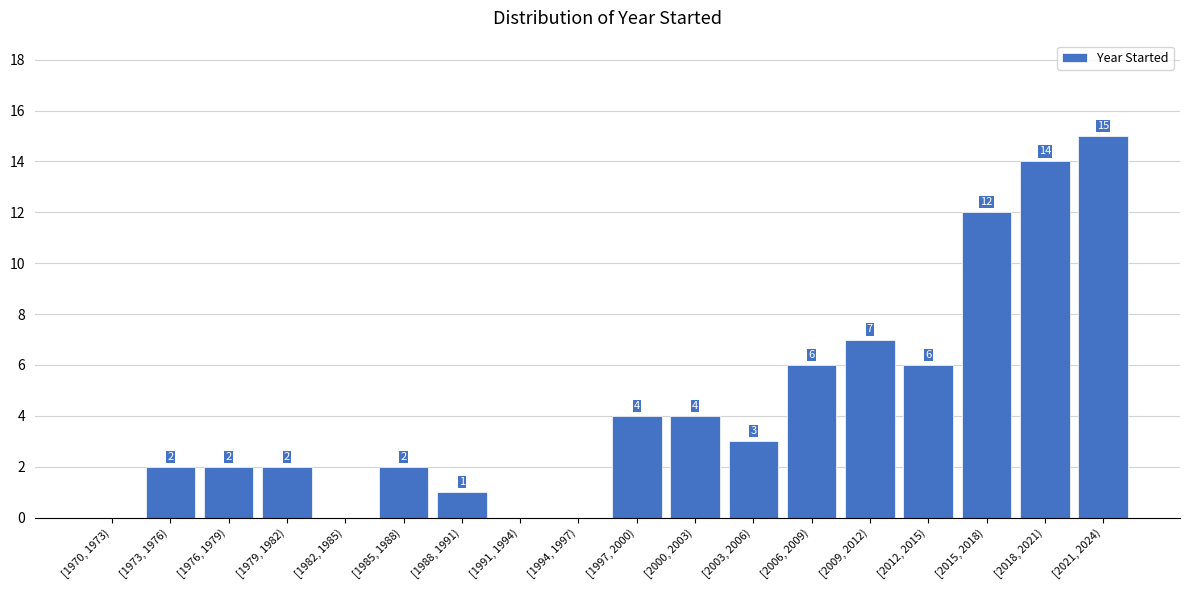

Reading left to right, list all the values displayed in this chart.

[1970, 1973)=0	[1973, 1976)=2	[1976, 1979)=2	[1979, 1982)=2	[1982, 1985)=0	[1985, 1988)=2	[1988, 1991)=1	[1991, 1994)=0	[1994, 1997)=0	[1997, 2000)=4	[2000, 2003)=4	[2003, 2006)=3	[2006, 2009)=6	[2009, 2012)=7	[2012, 2015)=6	[2015, 2018)=12	[2018, 2021)=14	[2021, 2024)=15